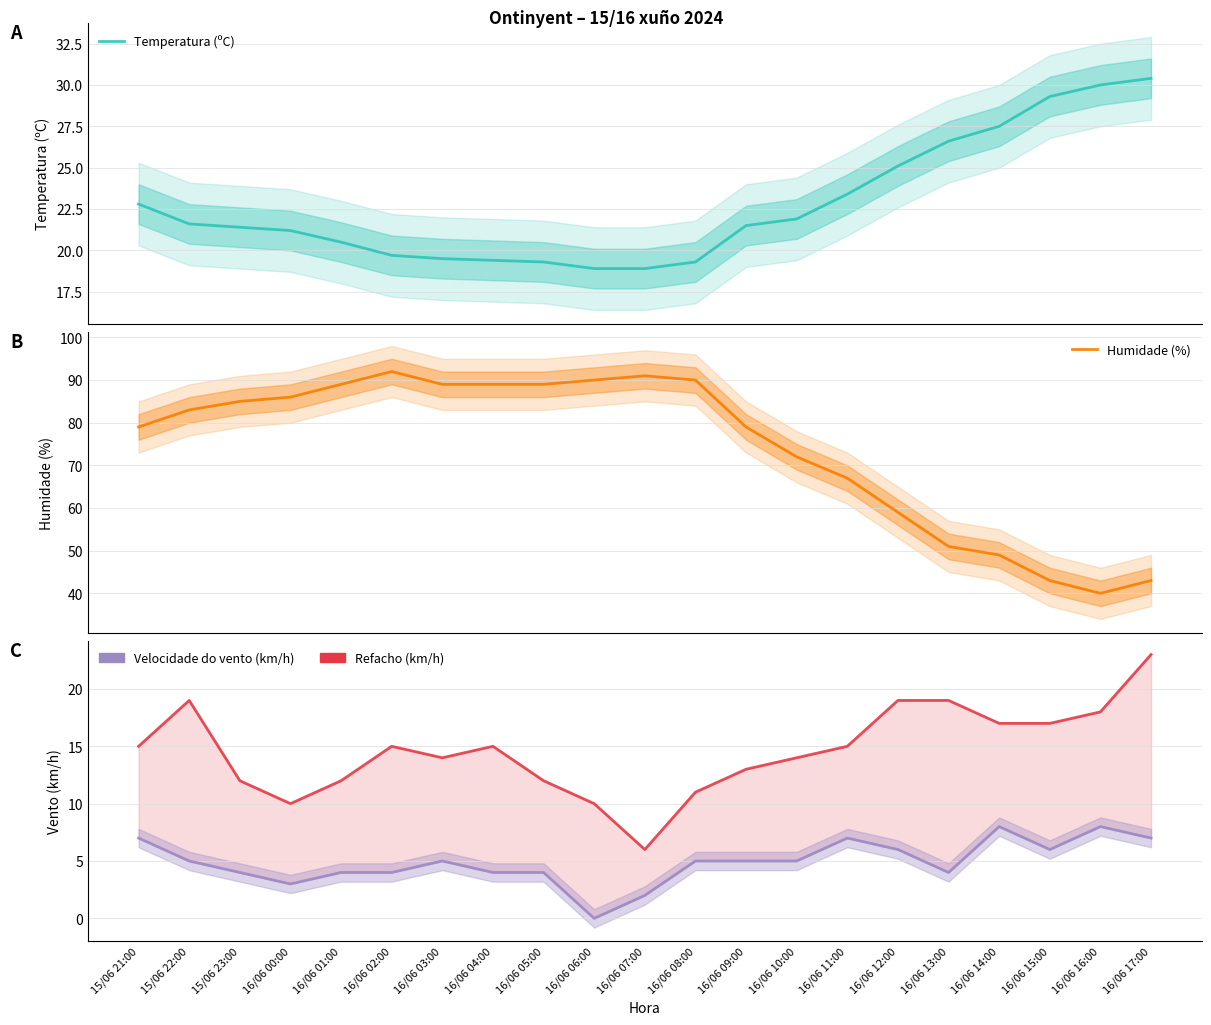

What is the sum of the Refacho (km/h) values at 16/06 13:00 and 16/06 07:00?

25.0